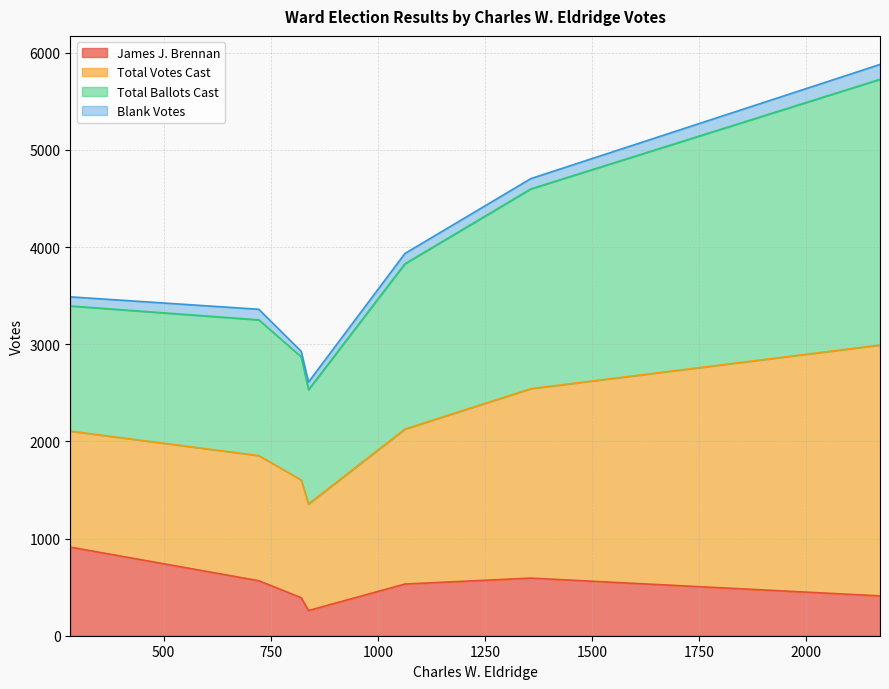

What is the maximum value for James J. Brennan?

912